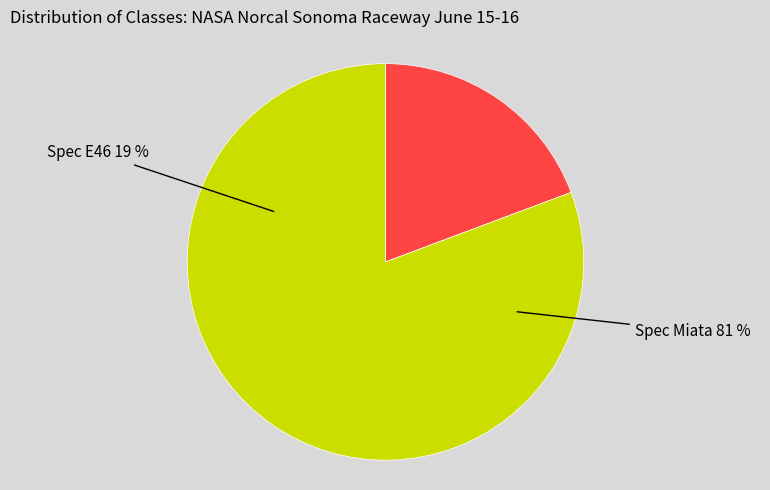

Which has a higher value, Spec E46 or Spec Miata?

Spec Miata